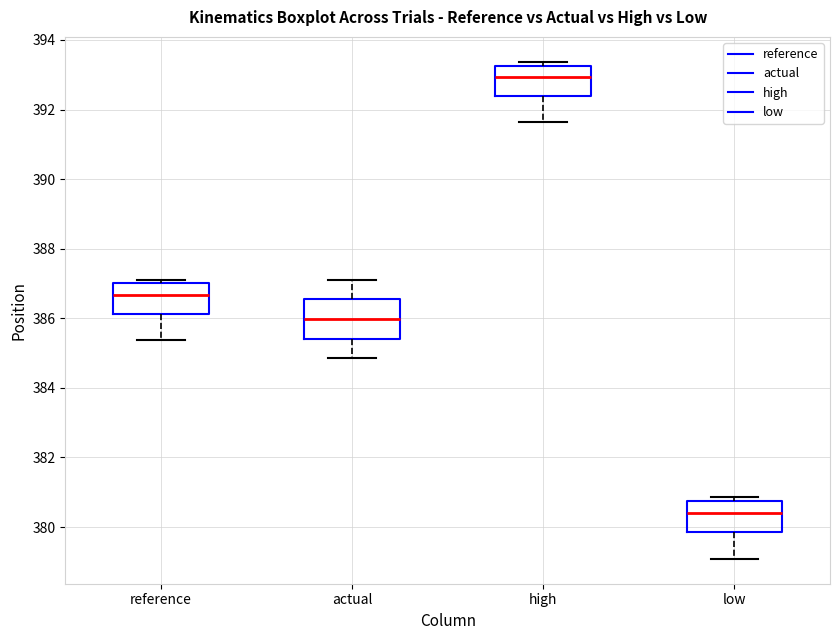

Which box has the highest median line?

high